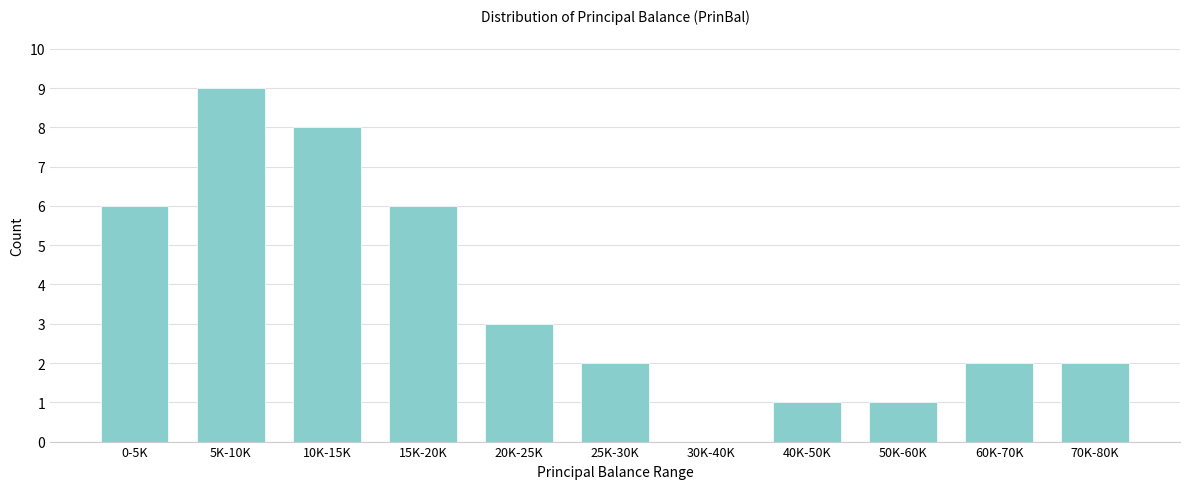

Reading left to right, extract all data points from this chart.

0-5K=6	5K-10K=9	10K-15K=8	15K-20K=6	20K-25K=3	25K-30K=2	30K-40K=0	40K-50K=1	50K-60K=1	60K-70K=2	70K-80K=2